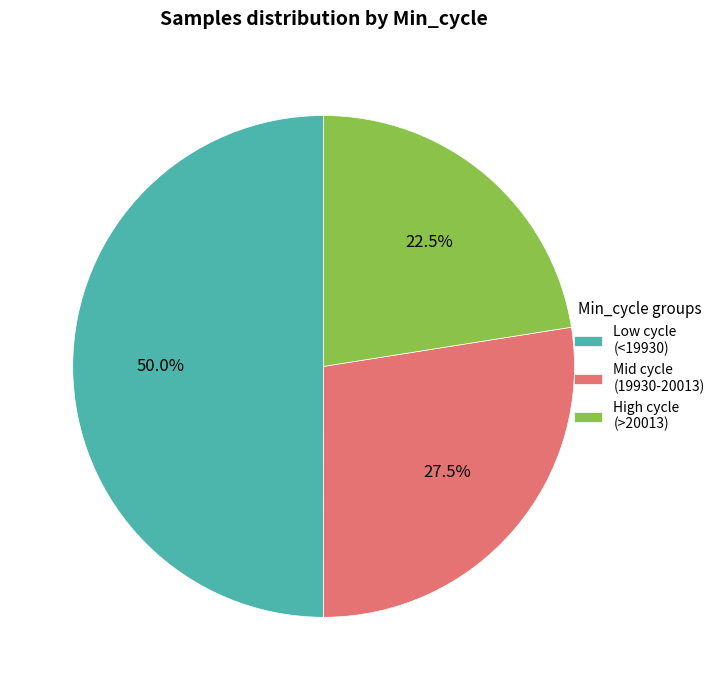

To the nearest percent, what is the average slice percentage?

33%